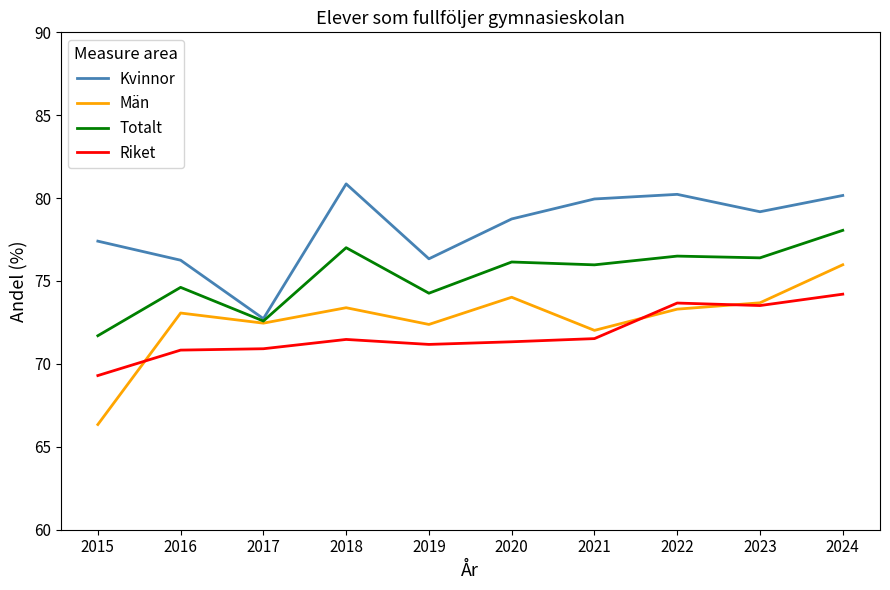

True or false: Riket and Totalt intersect in this chart.

False